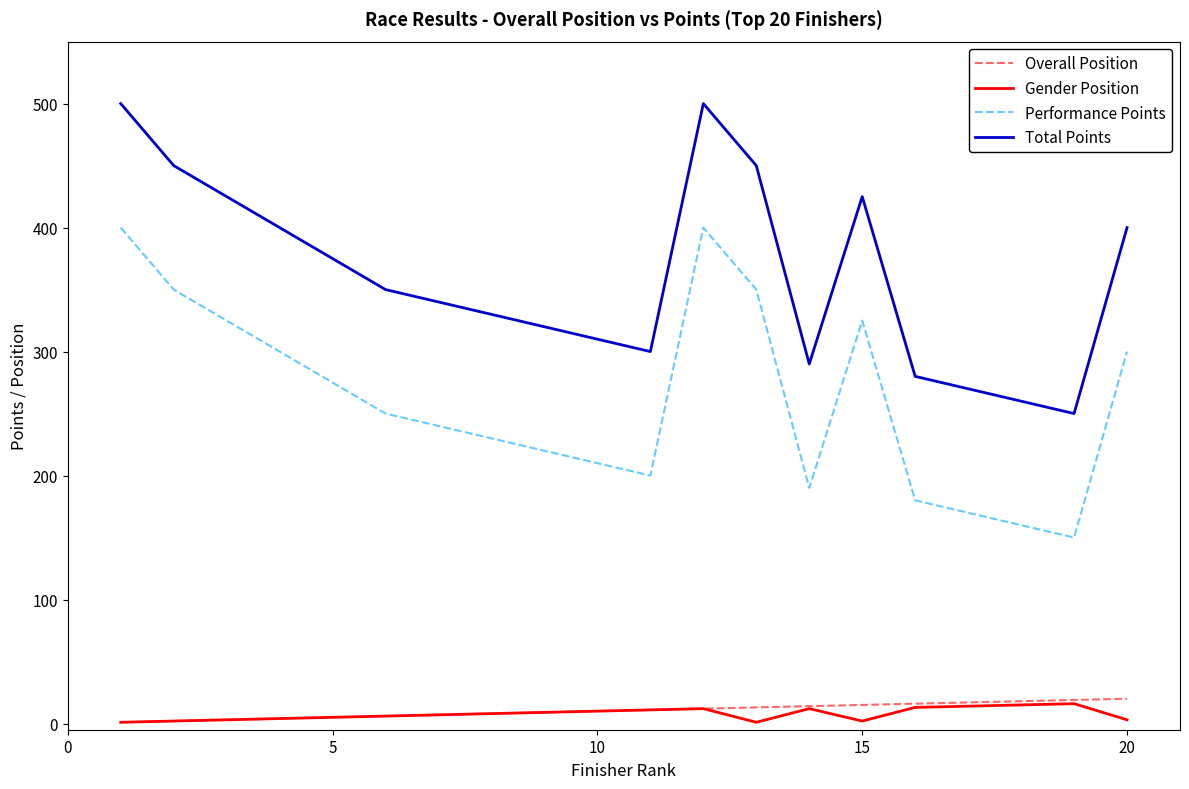

What is the difference between the second highest and minimum values in the Gender Position series?

14